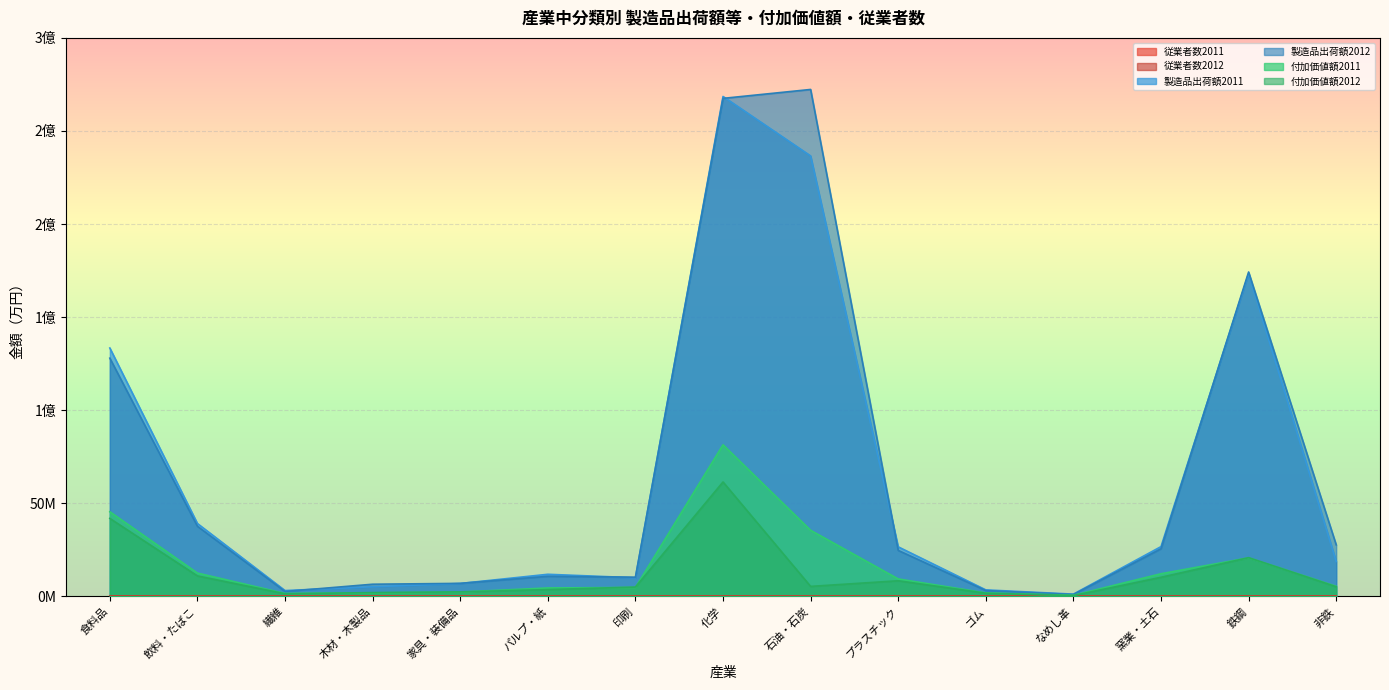

How many interior local peaks does the 製造品出荷額2011 series have?

3